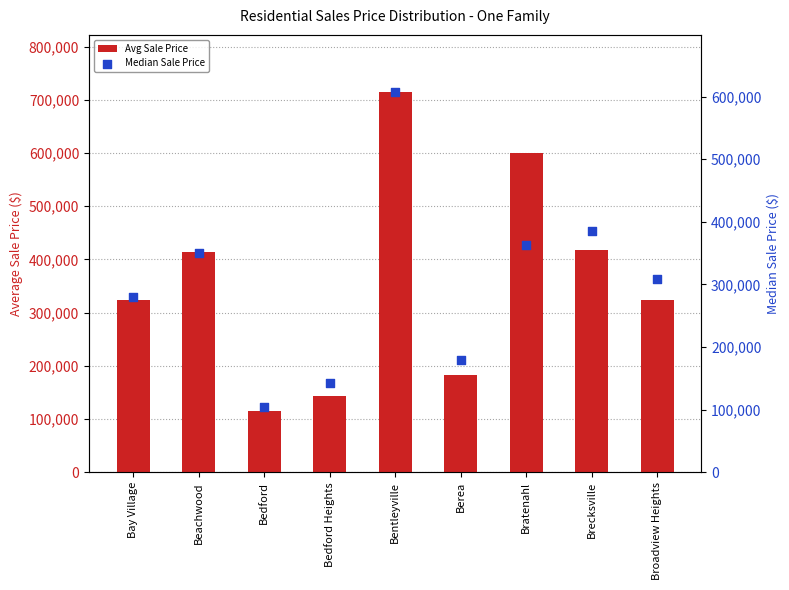

At which category is the sum across all series the highest?

Bentleyville